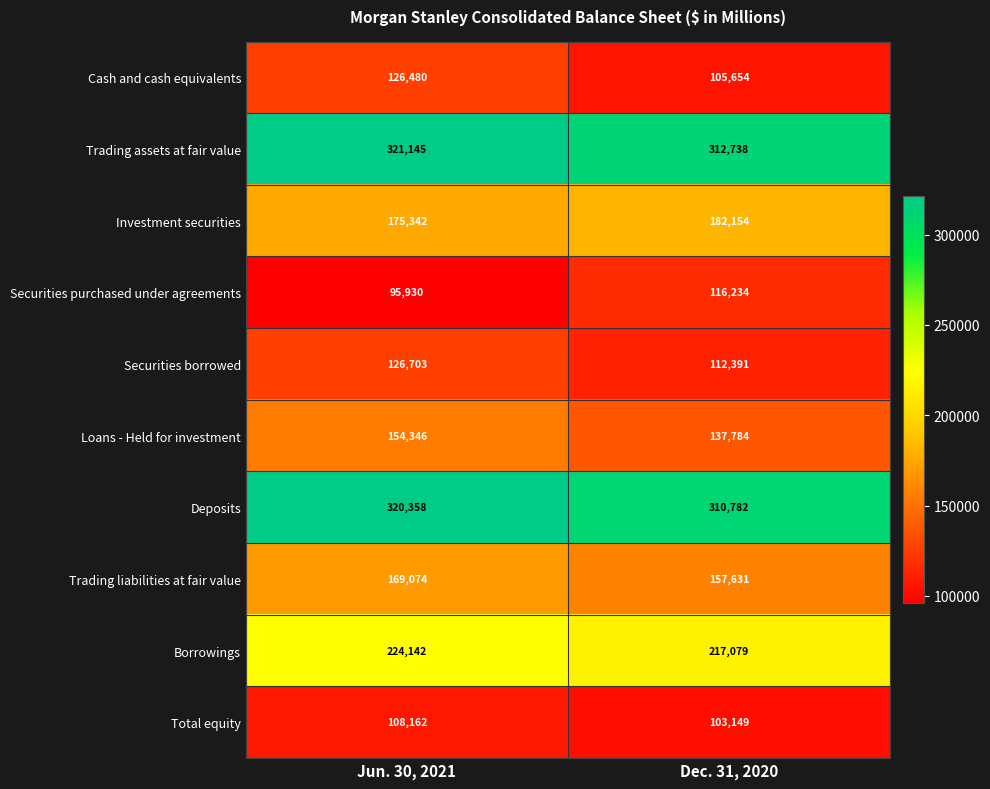

What is the total value across all series at Dec. 31, 2020?

1755596